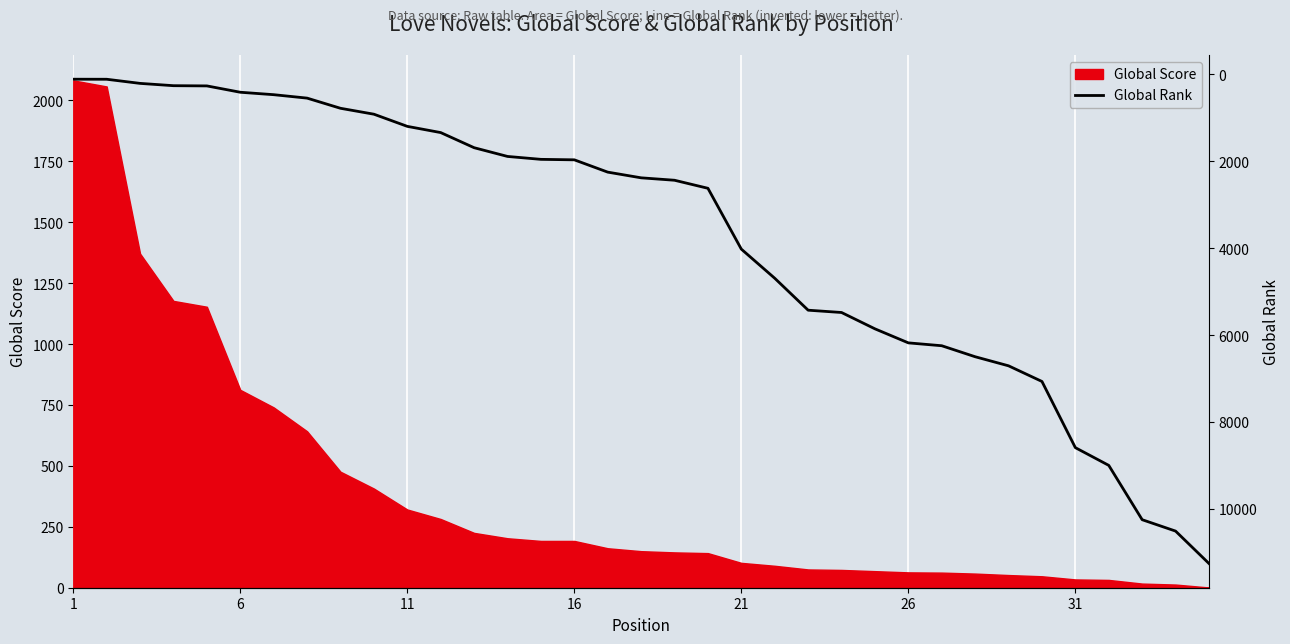

What is the maximum value for Global Score?

2082